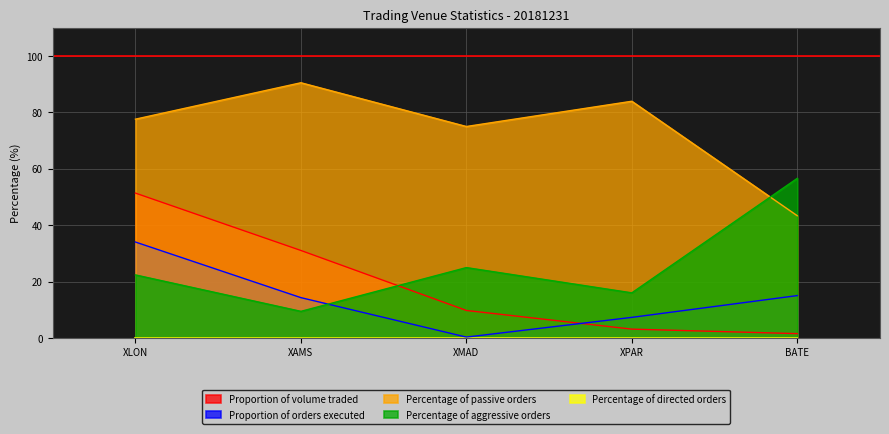

What is the average value of the Percentage of passive orders series?

74.1